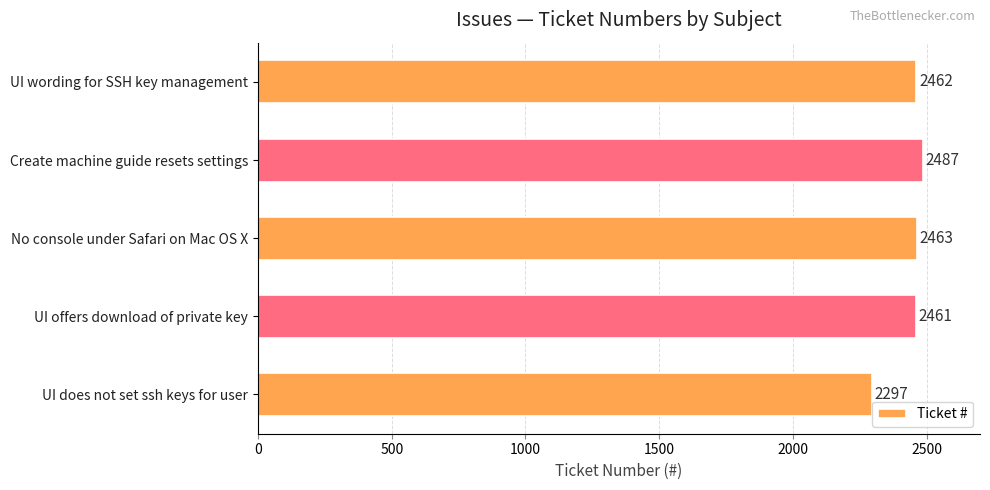

Reading bottom to top, extract all data points from this chart.

2297	2461	2463	2487	2462